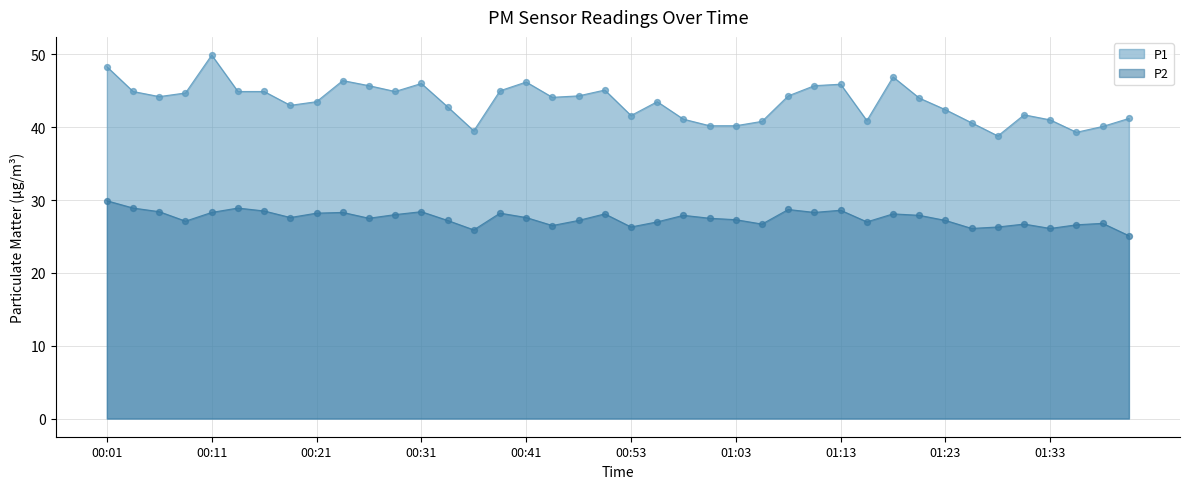

What is the total value across all series at 00:53?

67.9